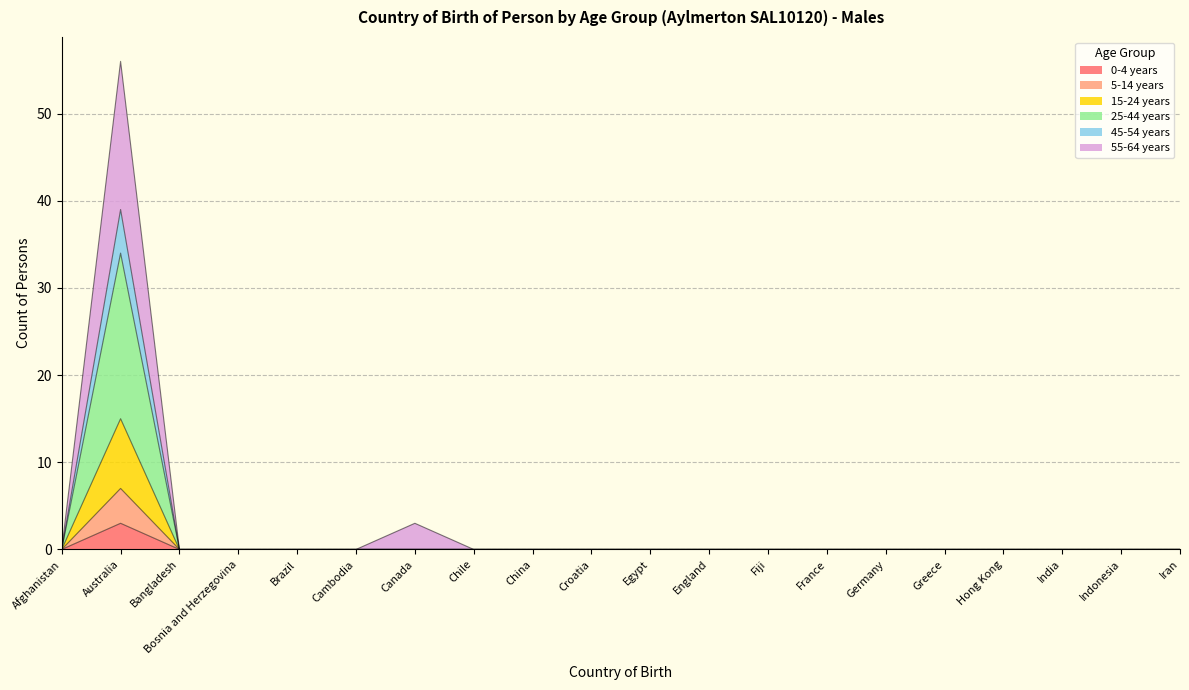

At which category is the sum across all series the highest?

Australia